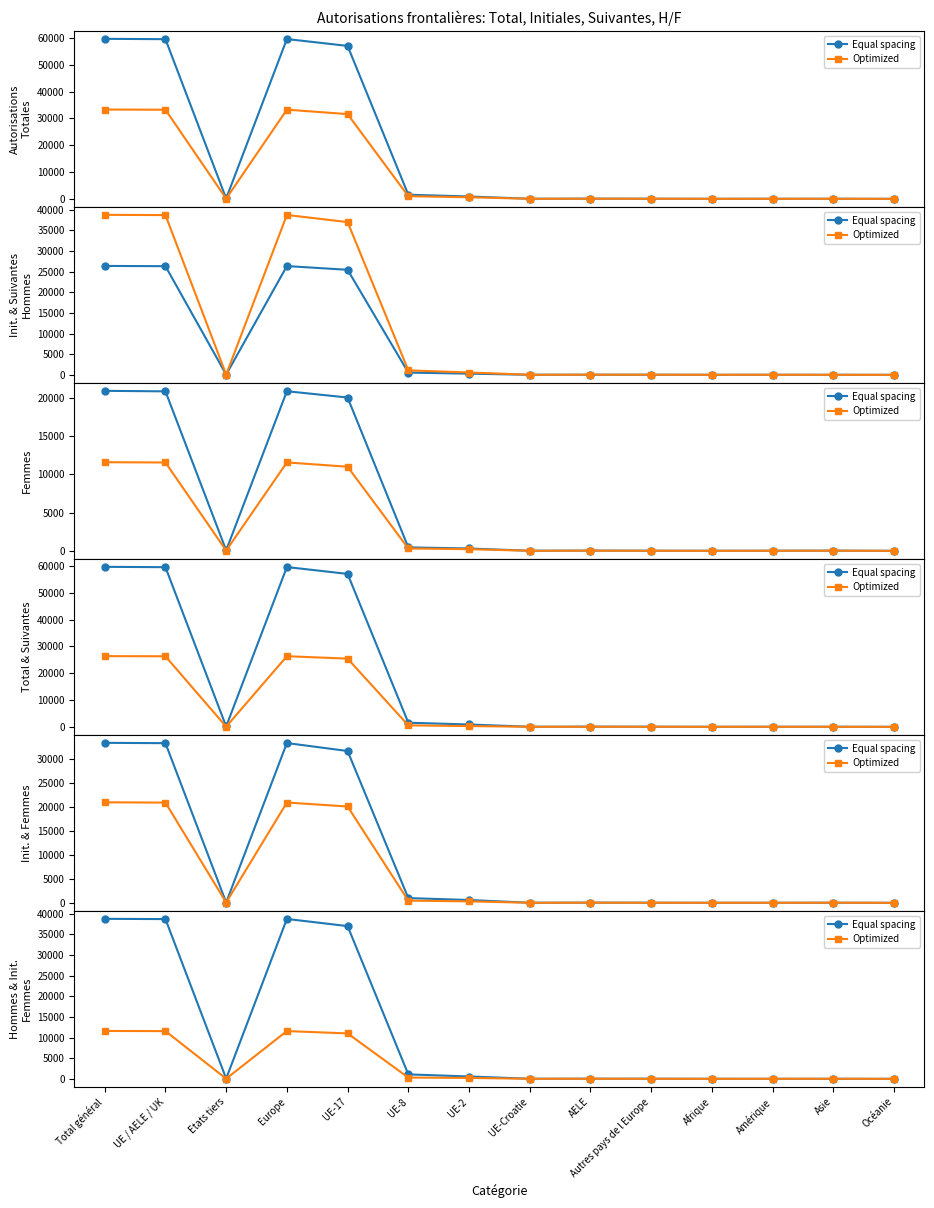

Rank the series by their average value, from highest to lowest.

Equal spacing, Optimized